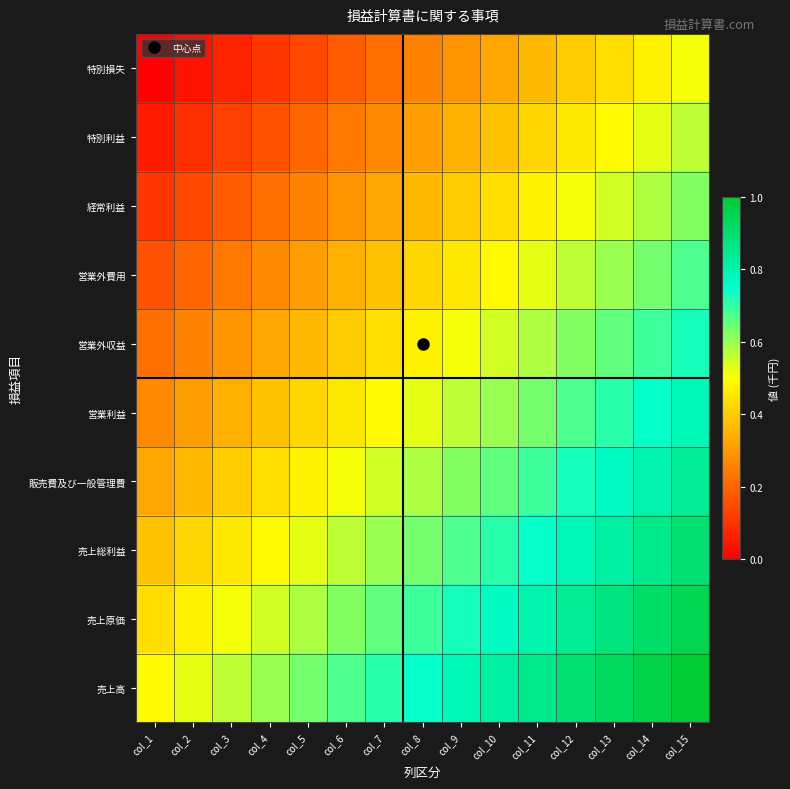

At how many categories does at least one series exceed 0?

15